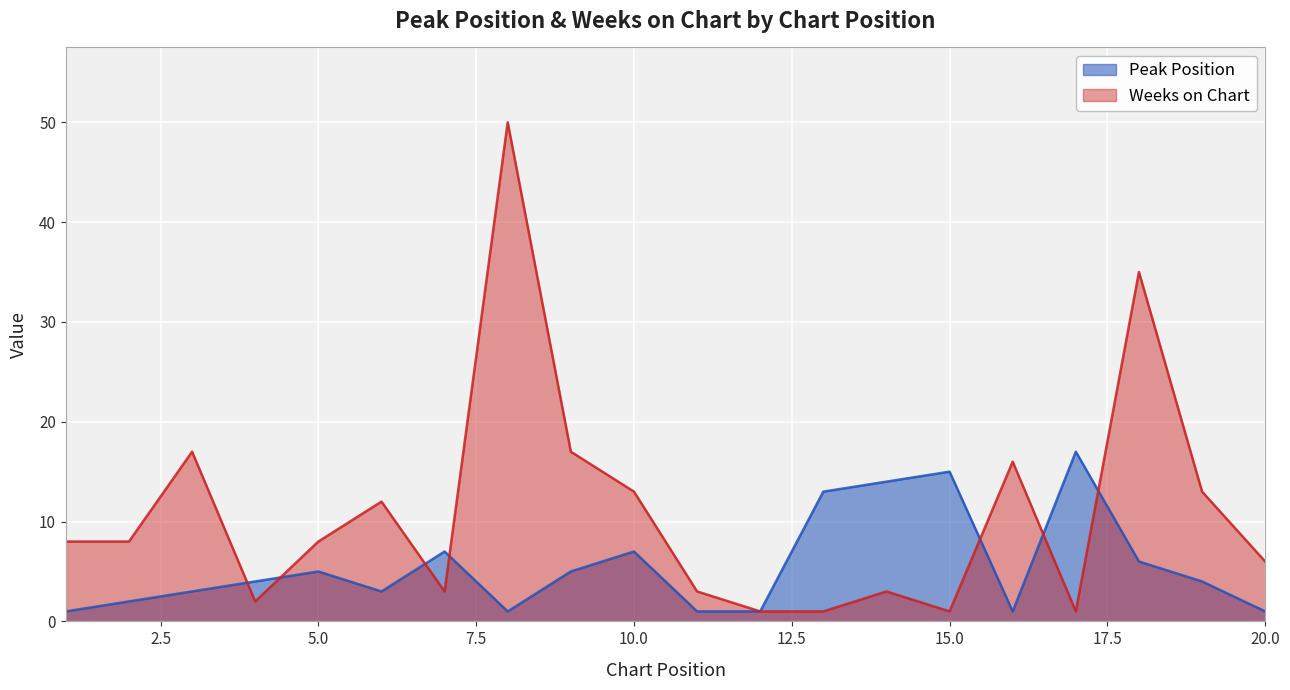

Does the chart display data point markers on the line(s)?

No